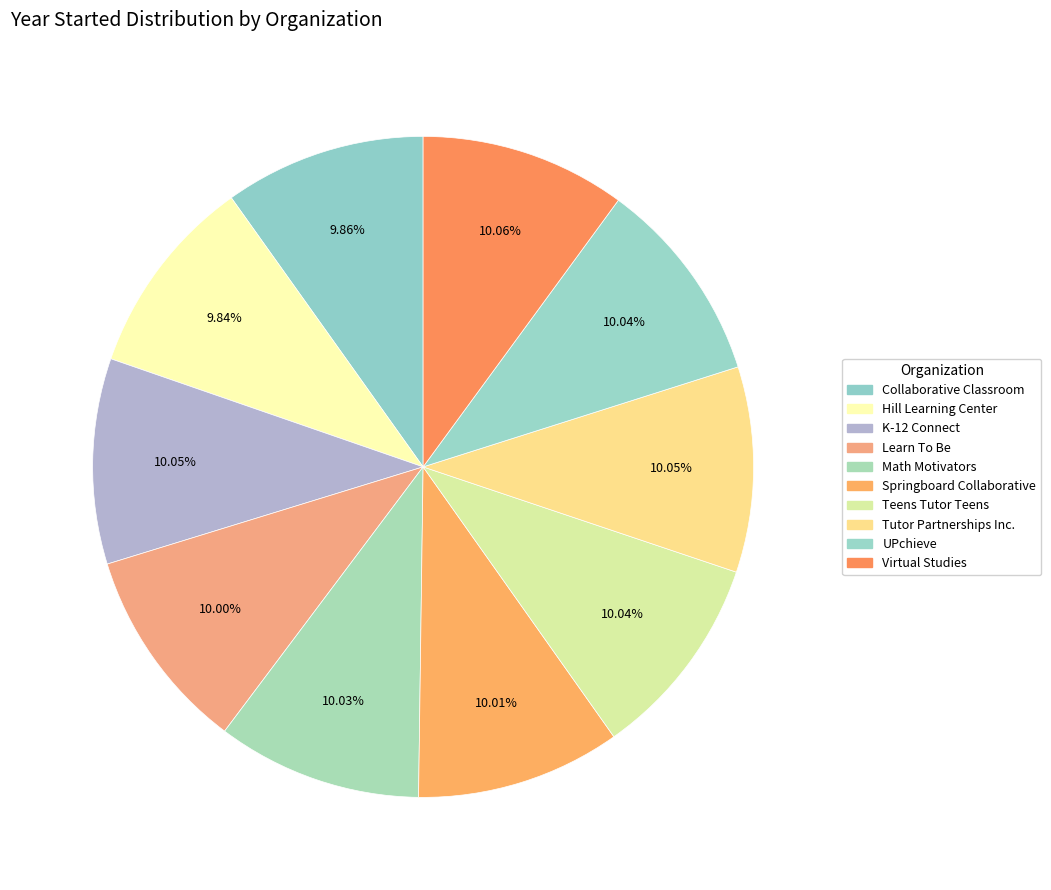

How many slices are in this pie chart?

10